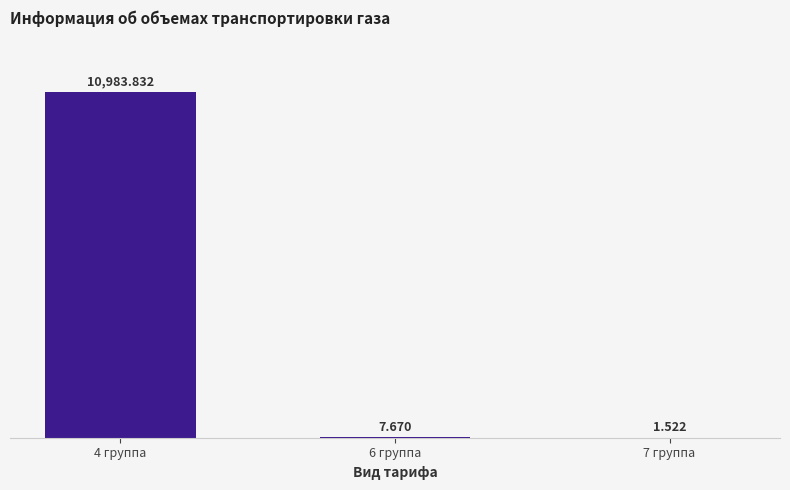

What is the label of the 3rd bar from the right?

4 группа